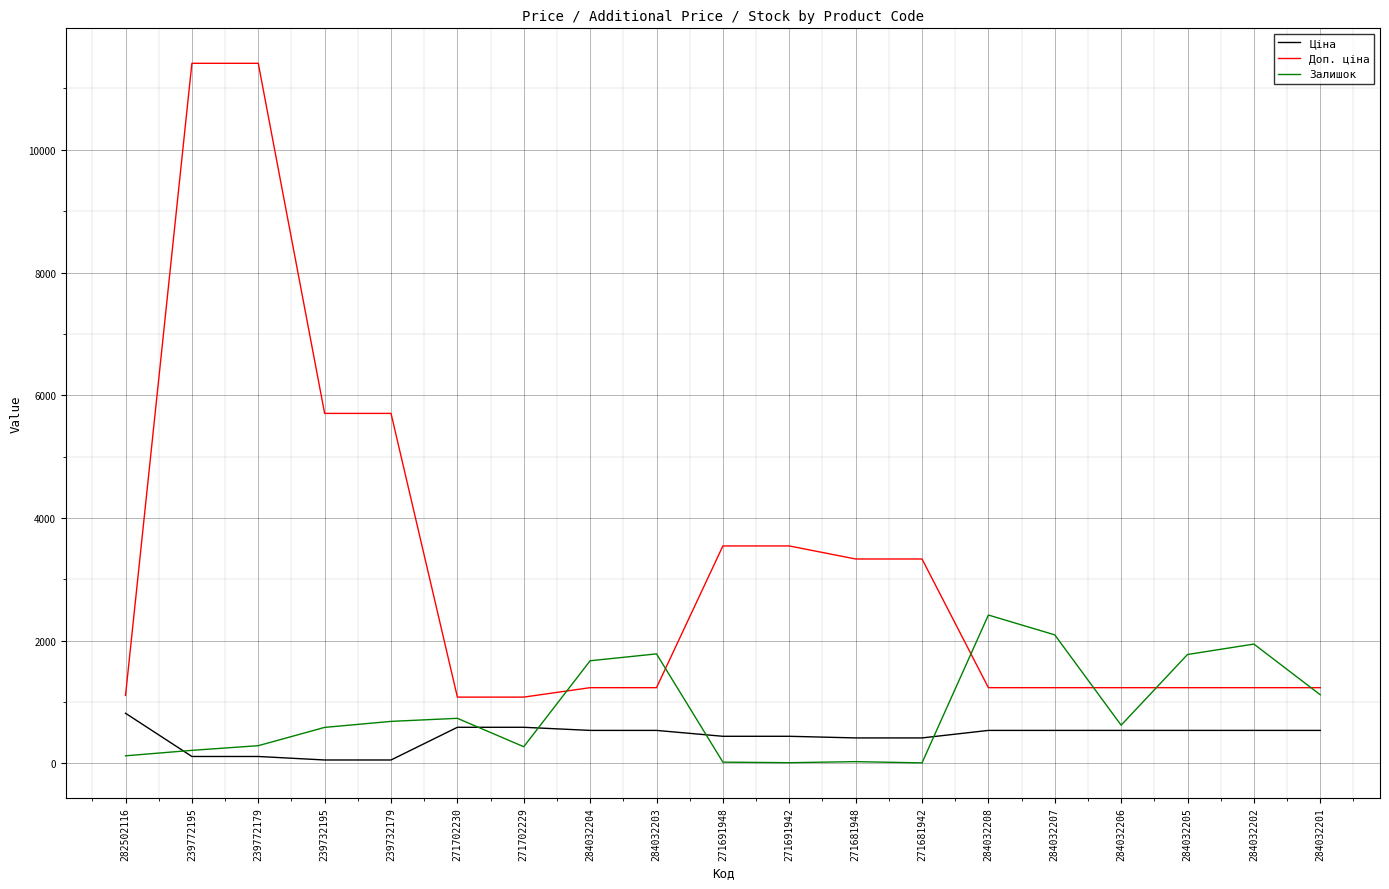

What is the minimum value for Доп. ціна?

1081.7